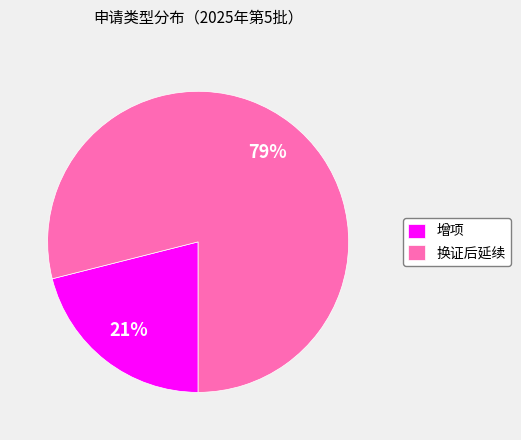

Is there any slice that represents more than half of the pie?

Yes